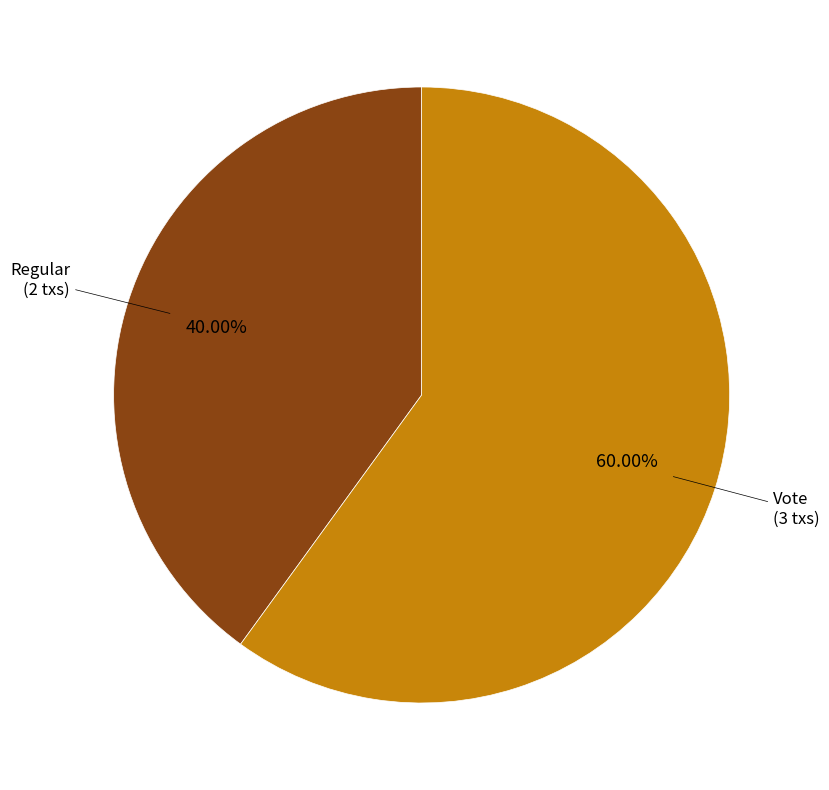

How many segments does this pie chart have?

2